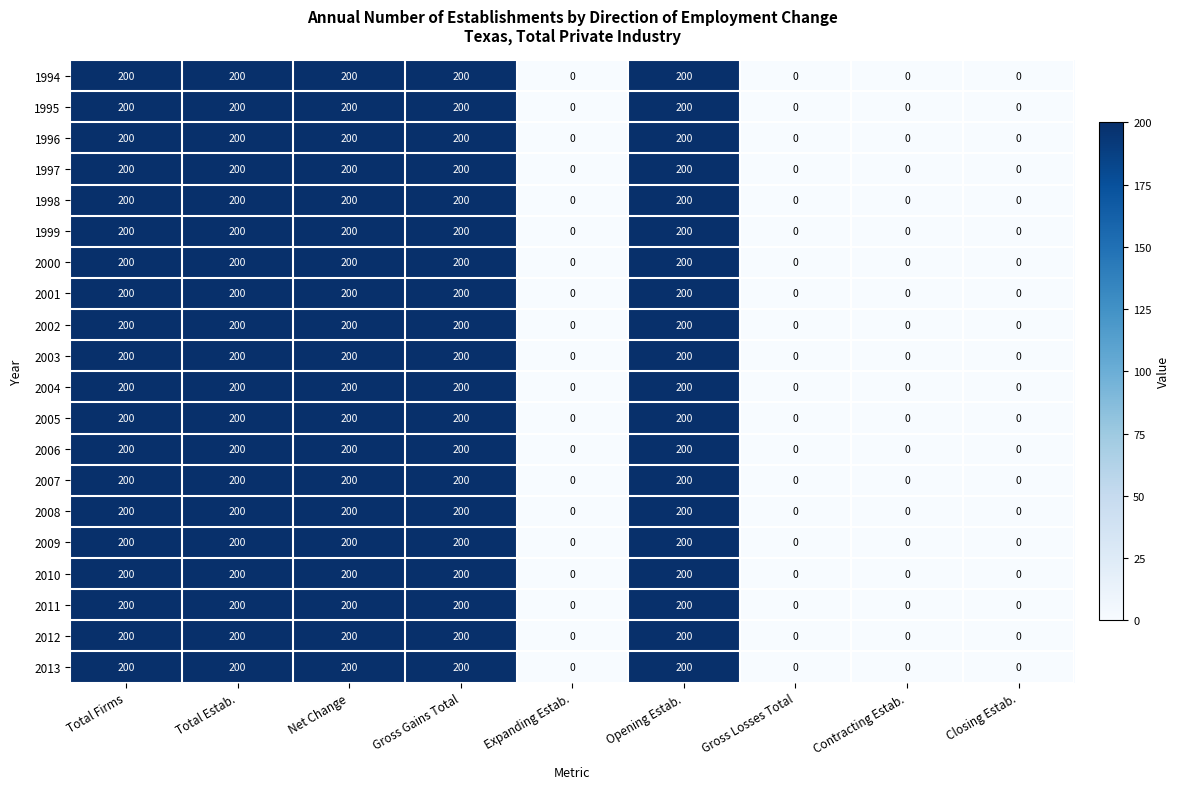

The value of 2013 at Opening Estab. is 200. True or false?

True